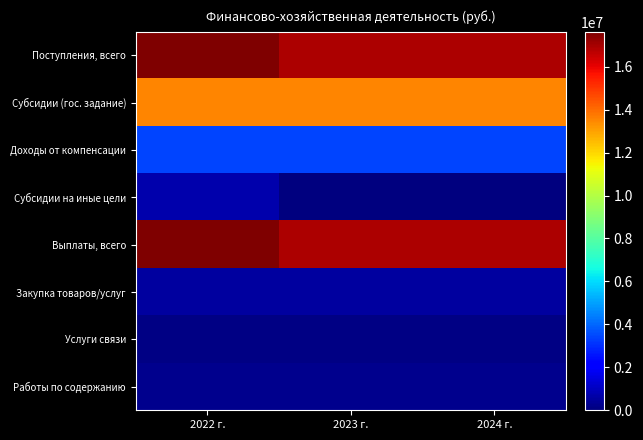

Reading left to right, extract all data points from this chart.

Поступления, всего: 2022 г.=17624750	2023 г.=16879750	2024 г.=16879750
Субсидии (гос. задание): 2022 г.=13498900	2023 г.=13498900	2024 г.=13498900
Доходы от компенсации: 2022 г.=3380850	2023 г.=3380850	2024 г.=3380850
Субсидии на иные цели: 2022 г.=745000	2023 г.=0	2024 г.=0
Выплаты, всего: 2022 г.=17624750	2023 г.=16879750	2024 г.=16879750
Закупка товаров/услуг: 2022 г.=542350	2023 г.=542350	2024 г.=542350
Услуги связи: 2022 г.=74000	2023 г.=74000	2024 г.=74000
Работы по содержанию: 2022 г.=256450	2023 г.=256450	2024 г.=256450